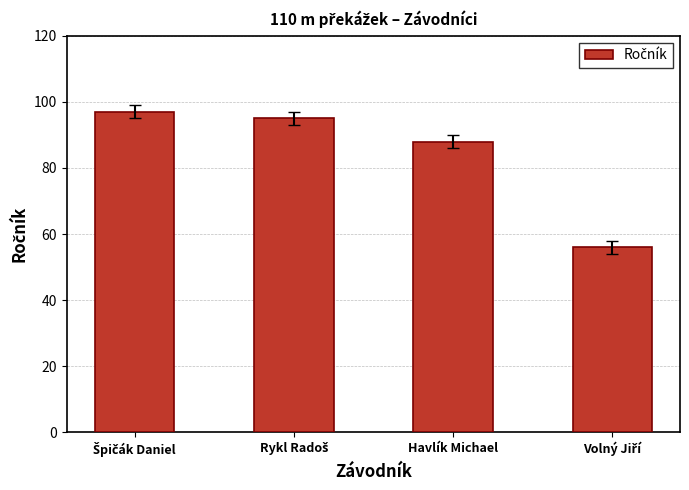

Reading left to right, list all the values displayed in this chart.

97	95	88	56